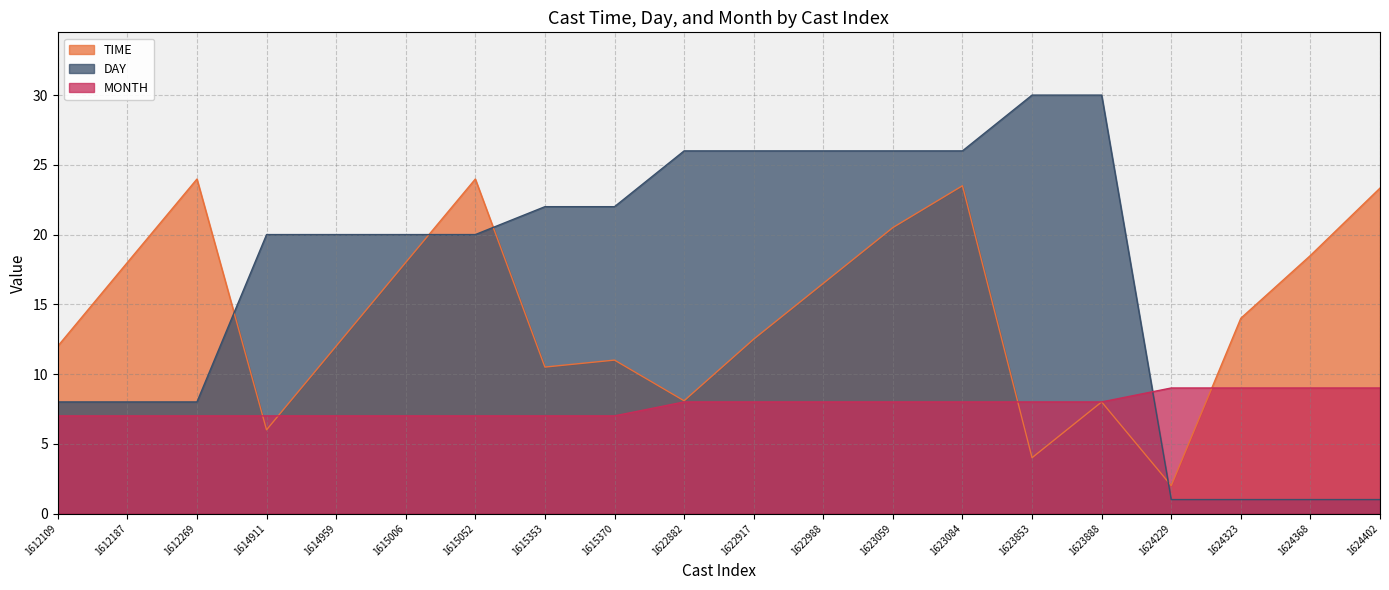

Rank the series by their maximum value, from lowest to highest.

MONTH, TIME, DAY